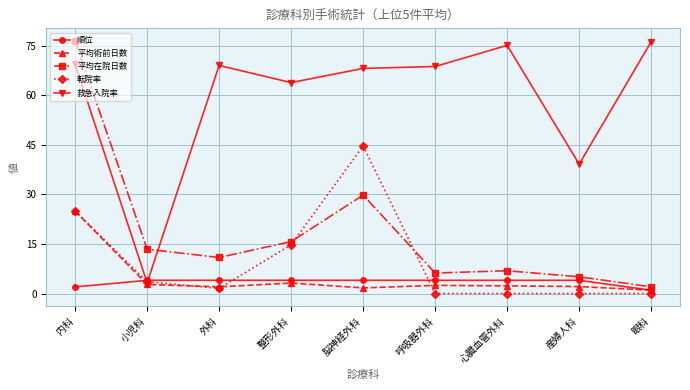

Is it true that 救急入院率 equals 120.1 at 内科?

False